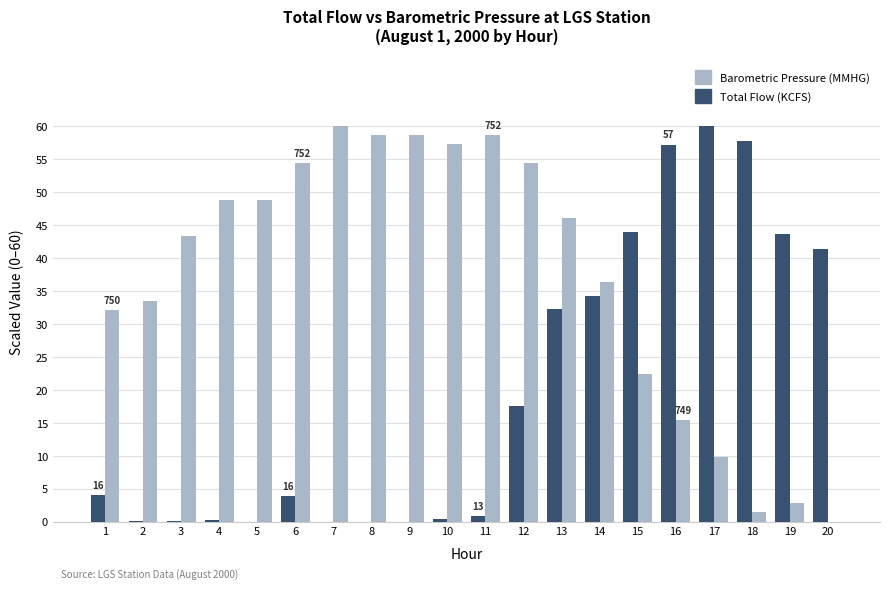

The value of Barometric Pressure (MMHG) at 4 is 79.9. True or false?

False